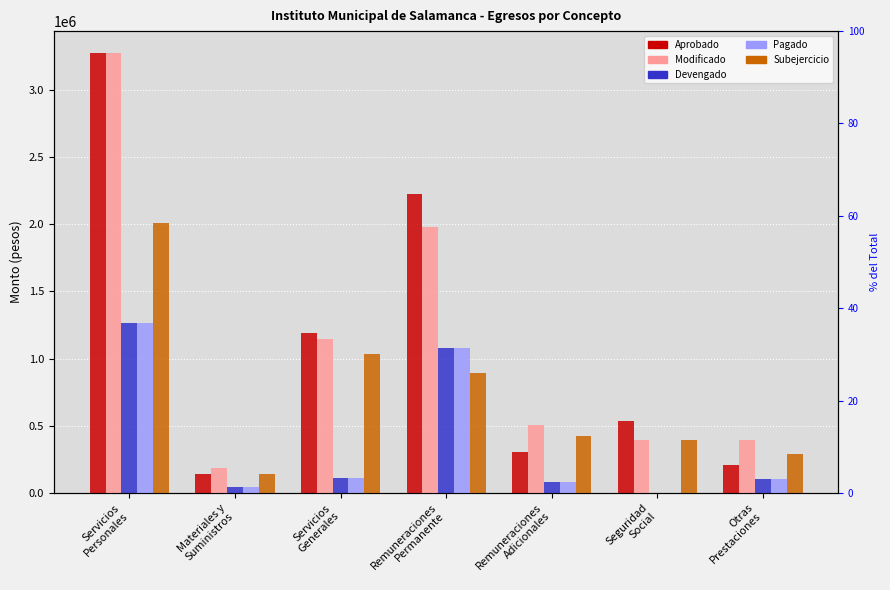

The Subejercicio series shows 425364.3 at Remuneraciones
Adicionales. True or false?

True